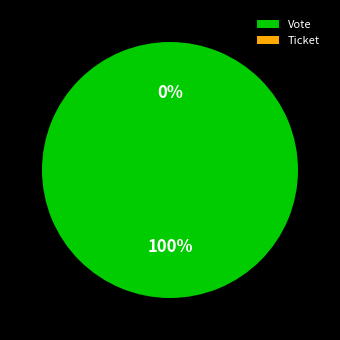

Which slice represents more than half of the pie?

Vote